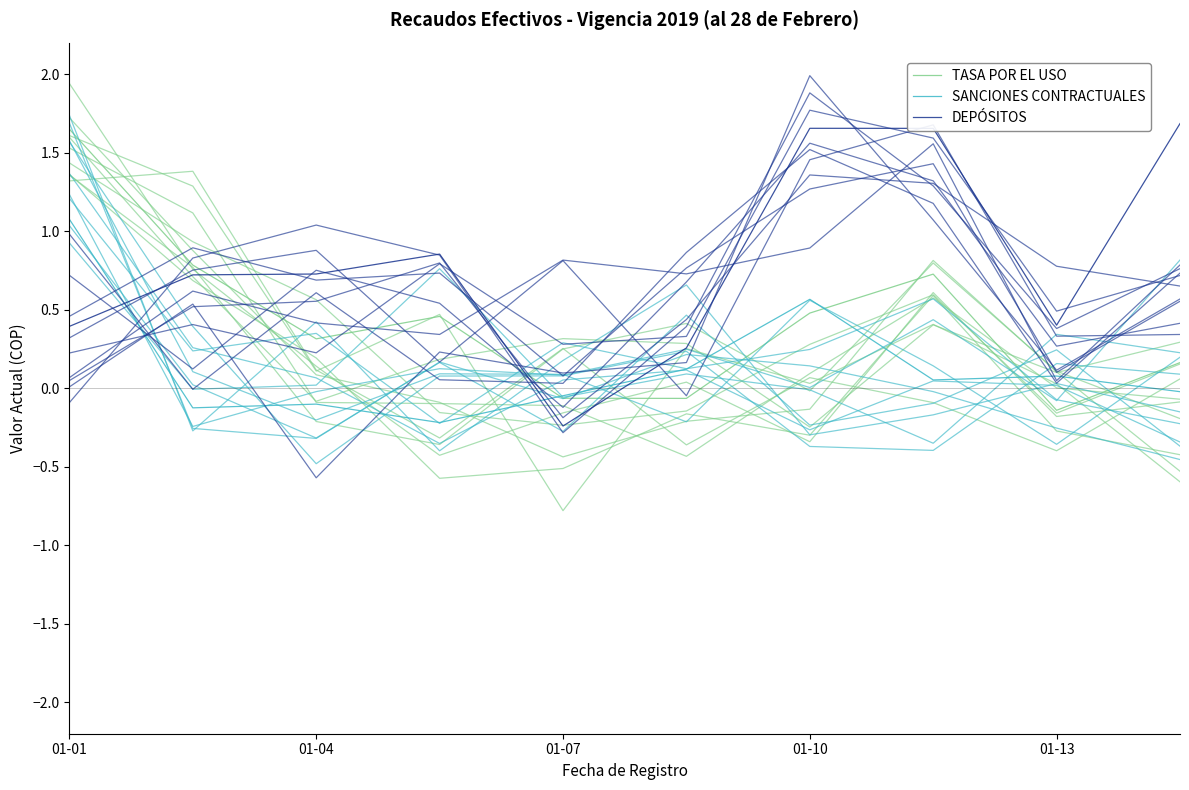

Between which two adjacent categories do DEPÓSITOS and SANCIONES CONTRACTUALES first intersect?

01-01 and 01-04